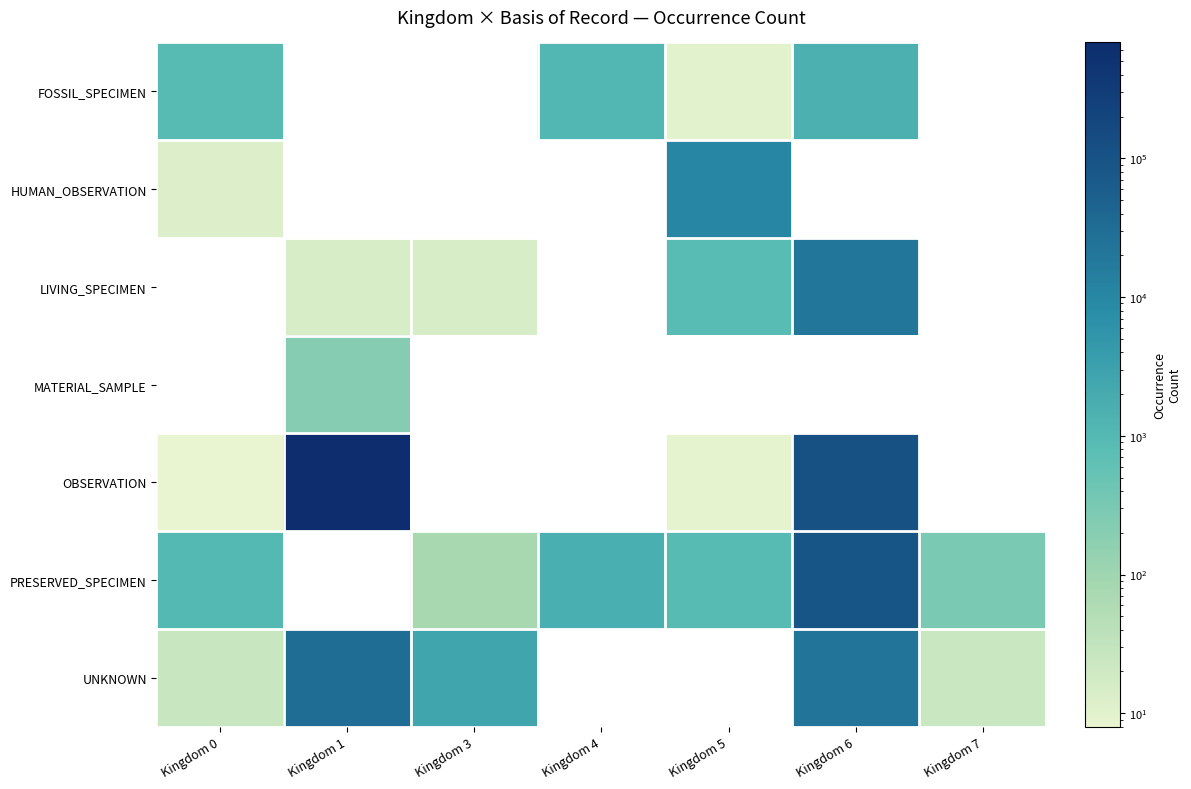

At how many categories does at least one series exceed 329363?

1